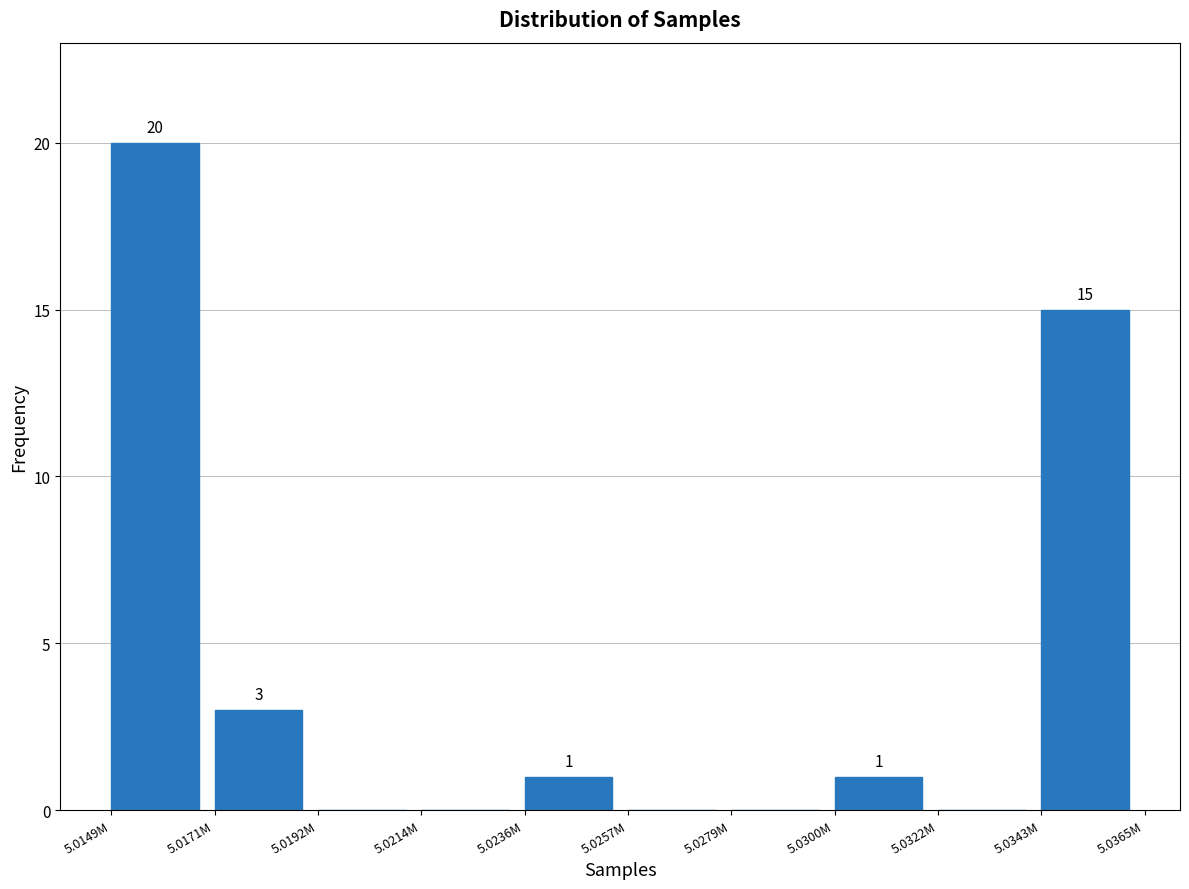

Reading left to right, what are all the values shown in this chart?

5.0149M=20	5.0171M=3	5.0192M=0	5.0214M=0	5.0236M=1	5.0257M=0	5.0279M=0	5.0300M=1	5.0322M=0	5.0343M=15